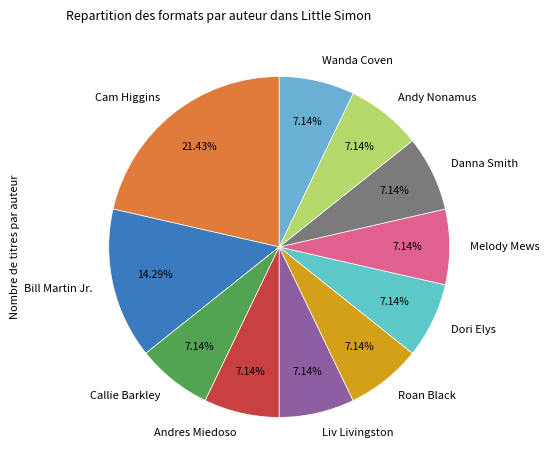

Approximately how many times larger is the value at Danna Smith compared to Bill Martin Jr.?

0.5